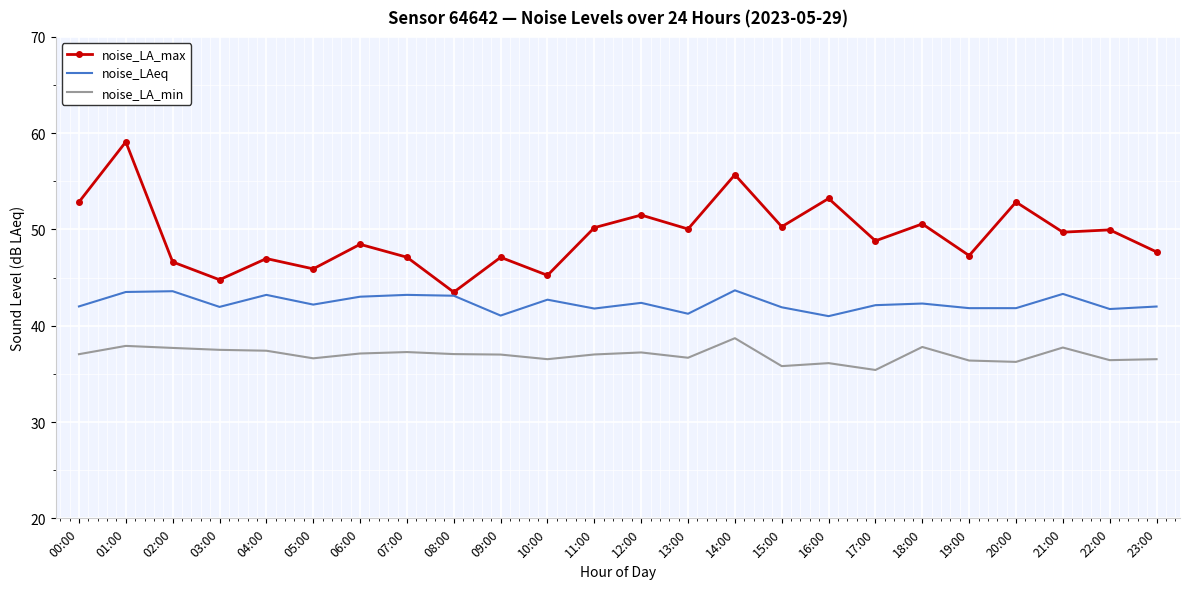

List the series in order of their overall mean, highest first.

noise_LA_max, noise_LAeq, noise_LA_min